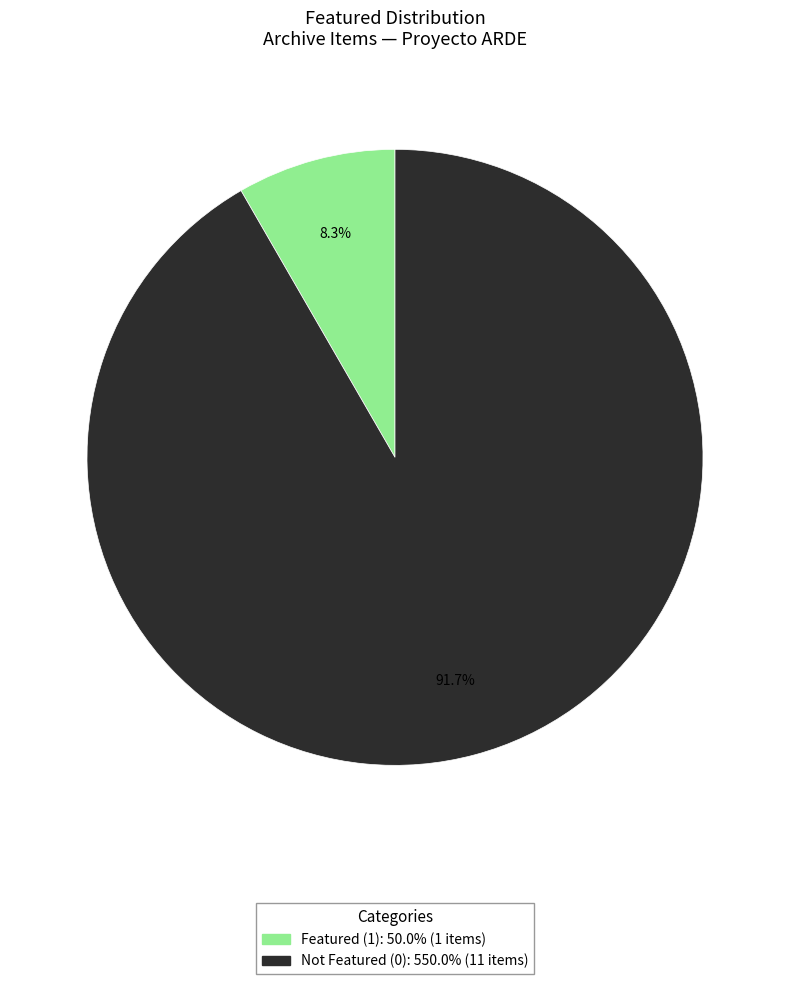

To the nearest percent, what is the average slice percentage?

50%